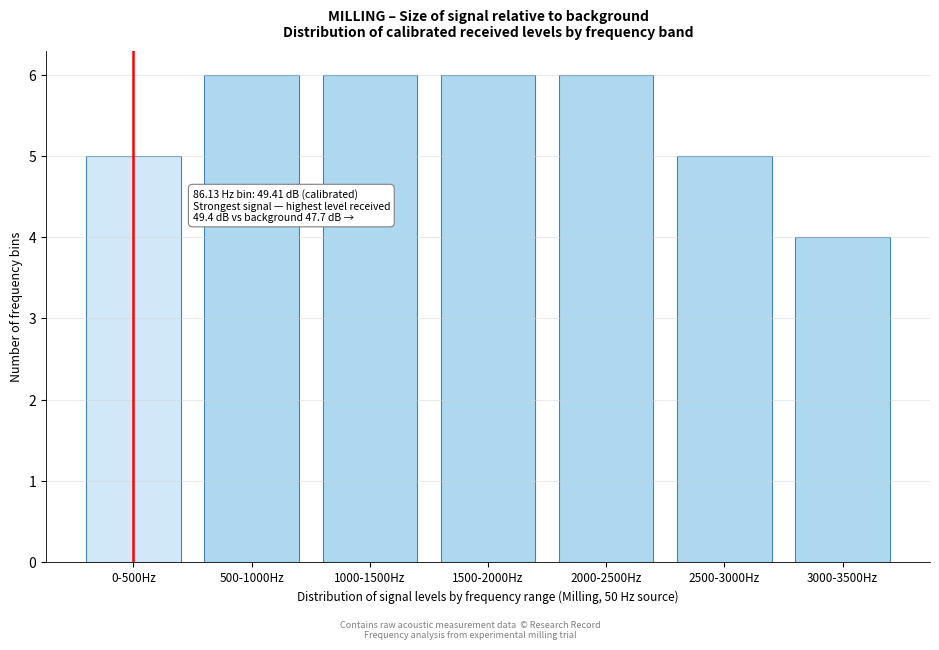

Reading right to left, transcribe all the data shown in this chart.

3000-3500Hz=4	2500-3000Hz=5	2000-2500Hz=6	1500-2000Hz=6	1000-1500Hz=6	500-1000Hz=6	0-500Hz=5